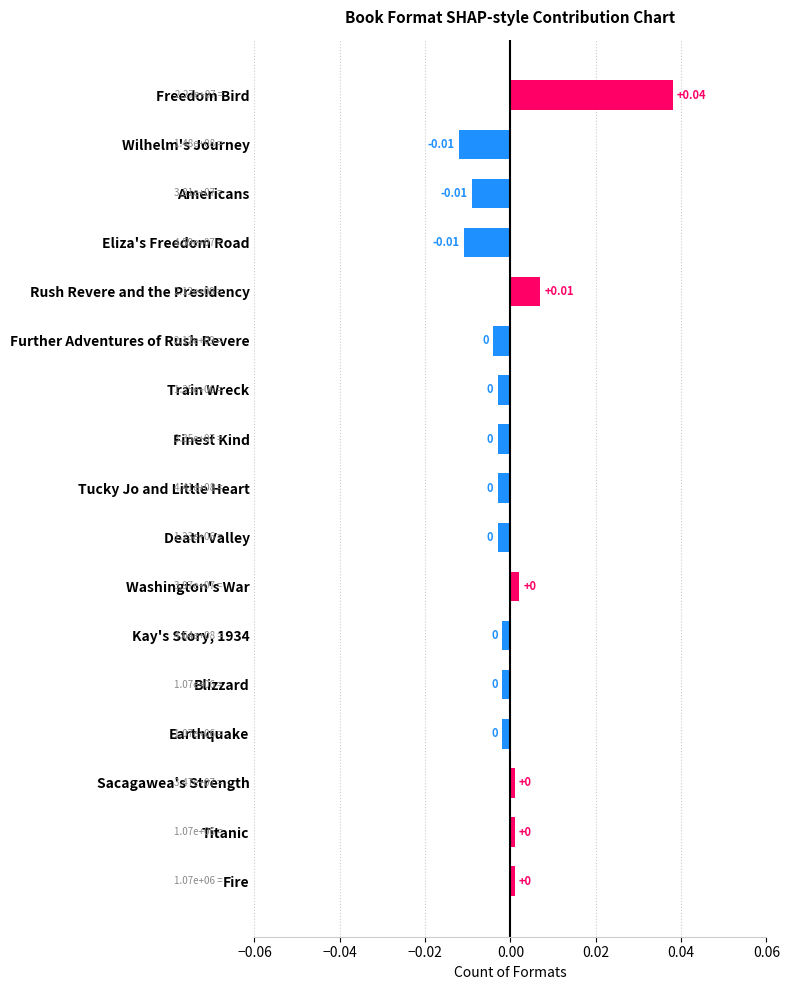

What is the label of the 4th bar from the bottom?

Earthquake